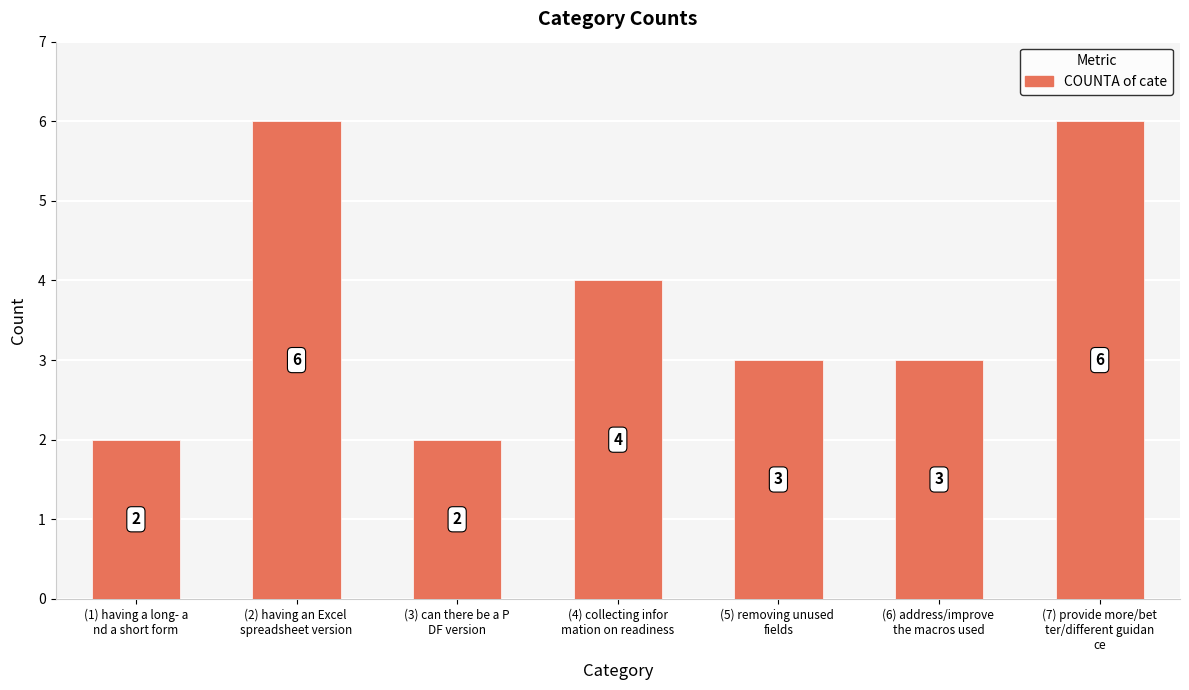

Read the value at (6) address/improve 
the macros used.

3